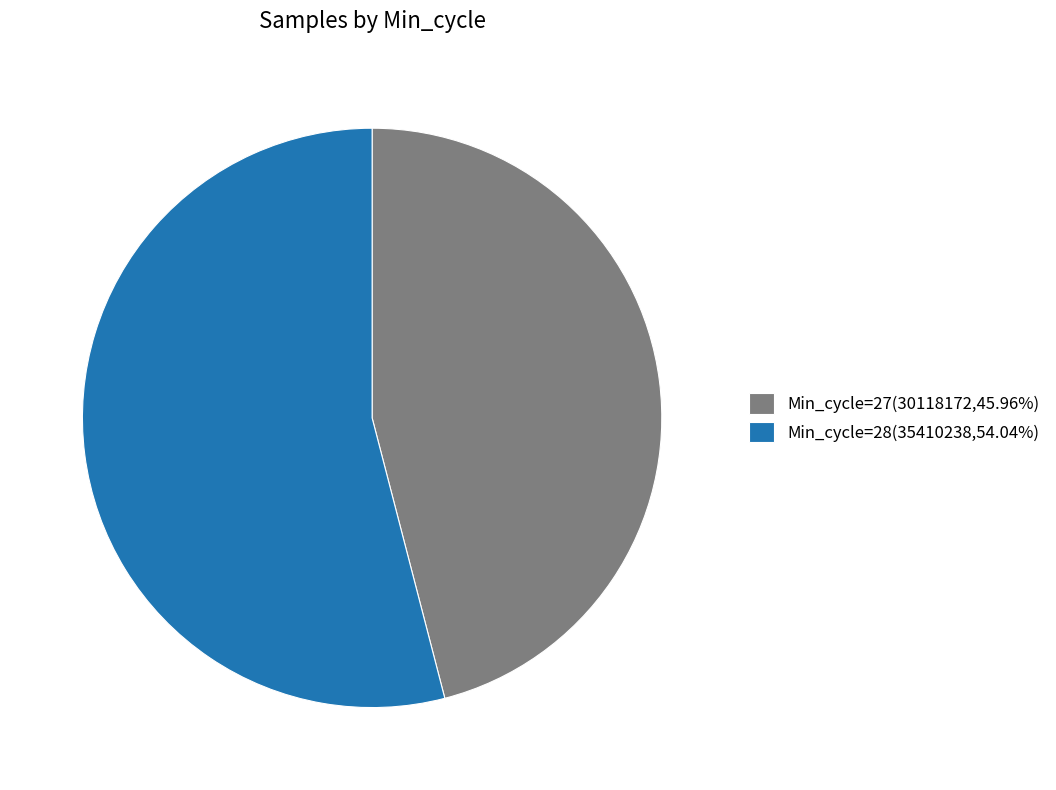

Approximately how many times larger is the value at Min_cycle=28(35410238,54.04%) compared to Min_cycle=27(30118172,45.96%)?

1.2